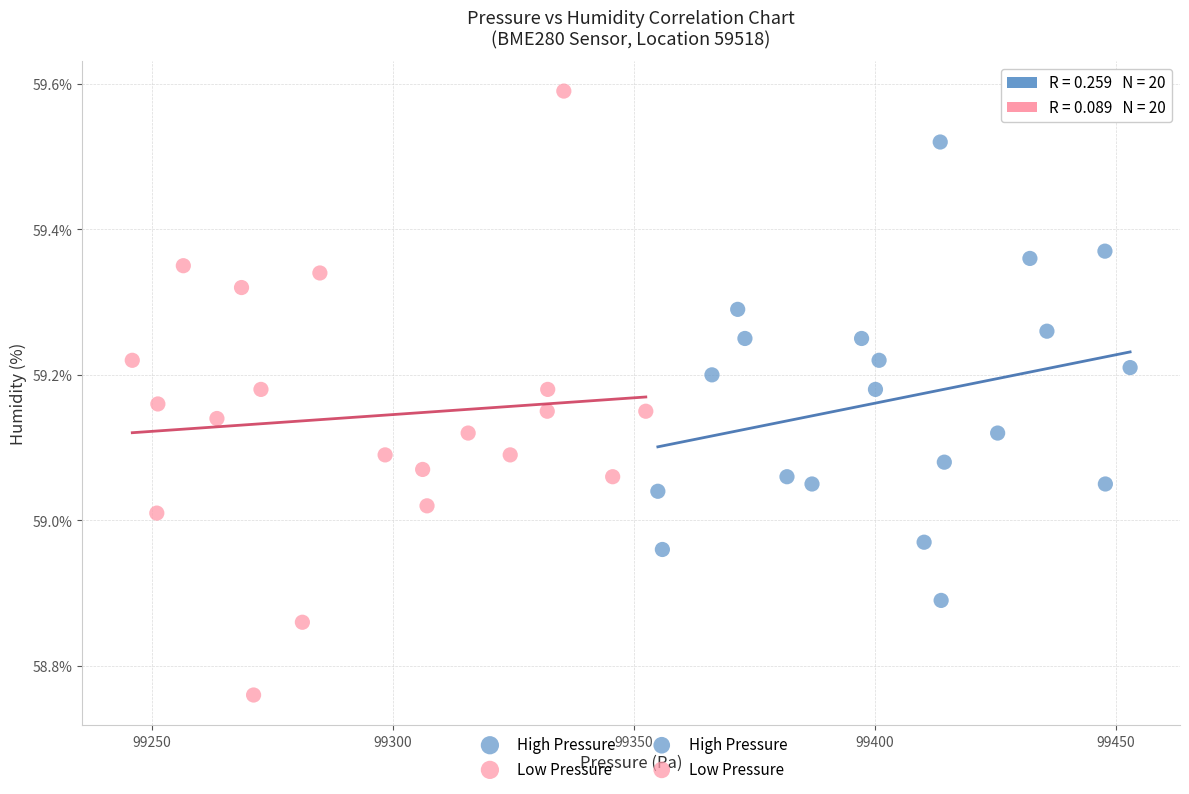

Which series reaches the minimum Y coordinate?

Low Pressure